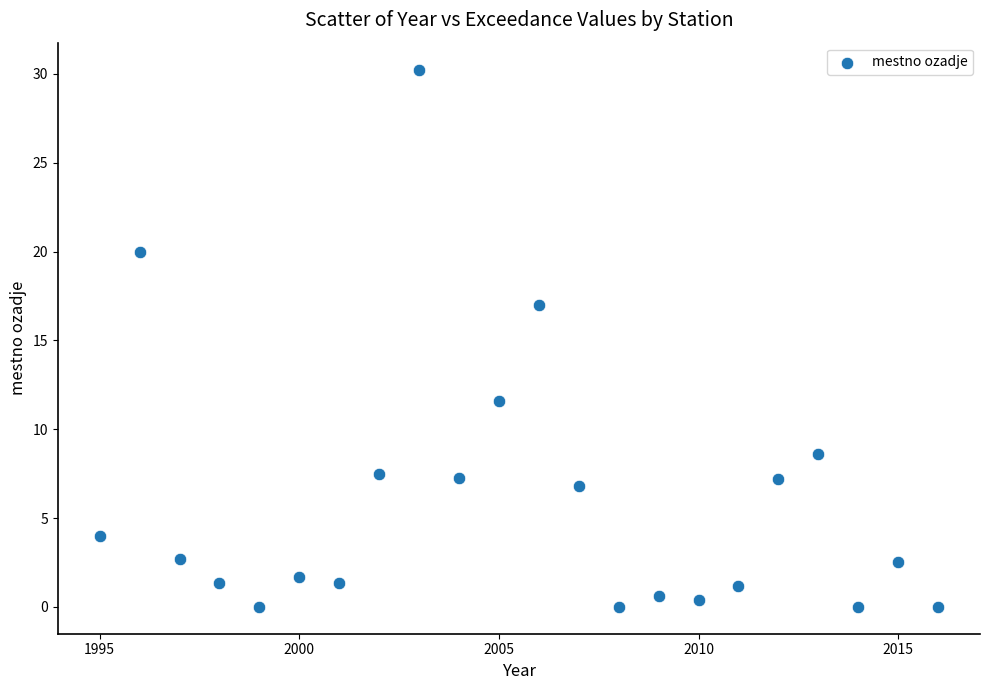

What Y value in the scatter plot is closest to 15?

17.0